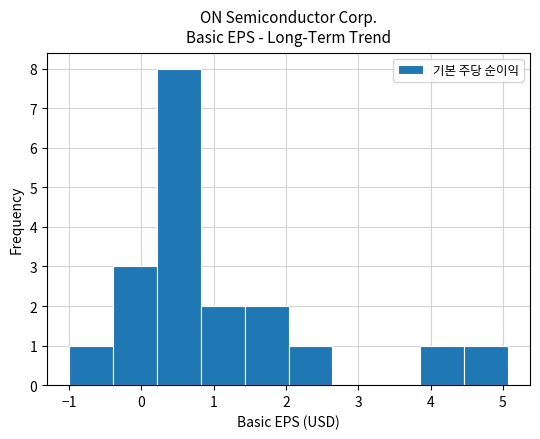

How tall is the bar that spans 4.5 to 5.1 on the x-axis? Neither the bar edges nor the heights are printed on the chart, so give them approximately, as read against the axes.

1